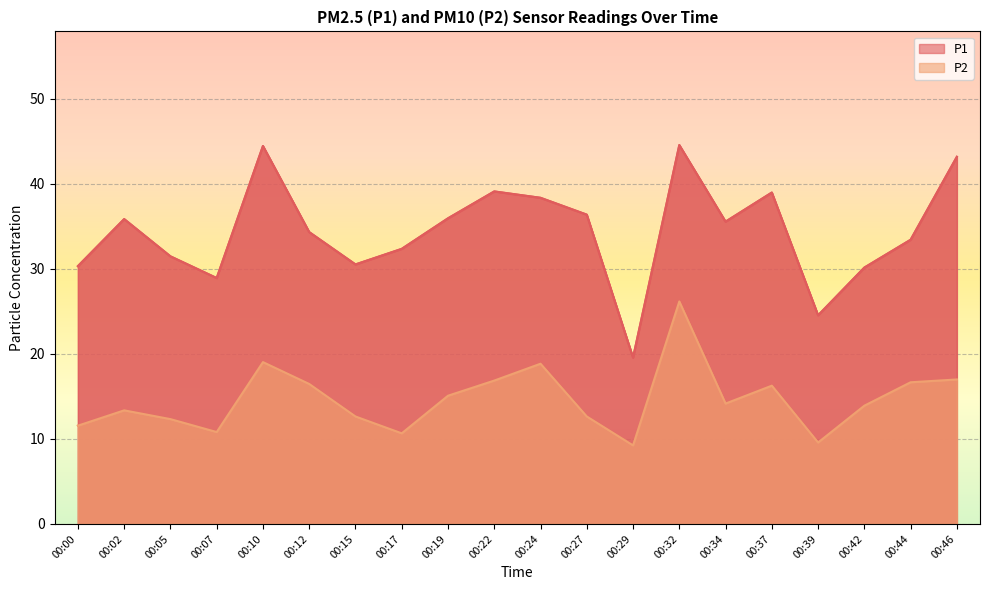

At how many categories does at least one series exceed 15?

20